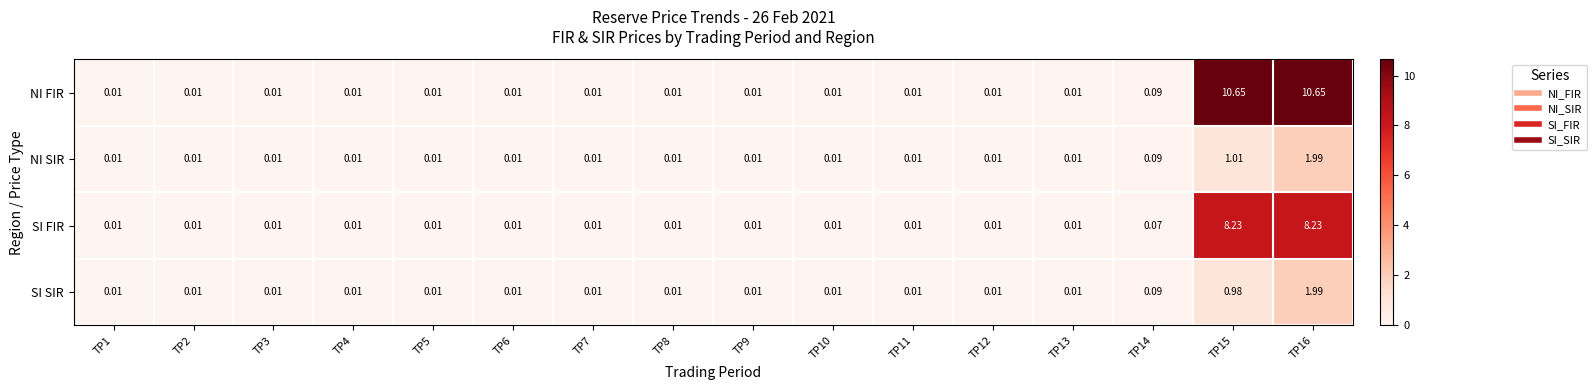

At which category is the sum across all series the highest?

TP16